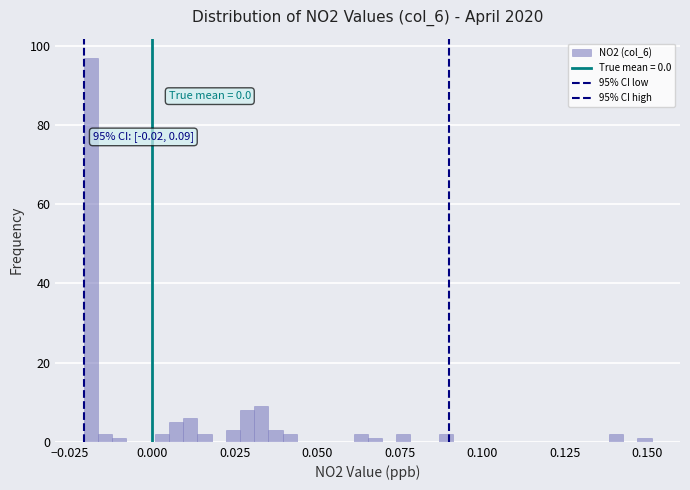

Read against the x-axis, roughly where is the centre of the tallest bar?

-0.020